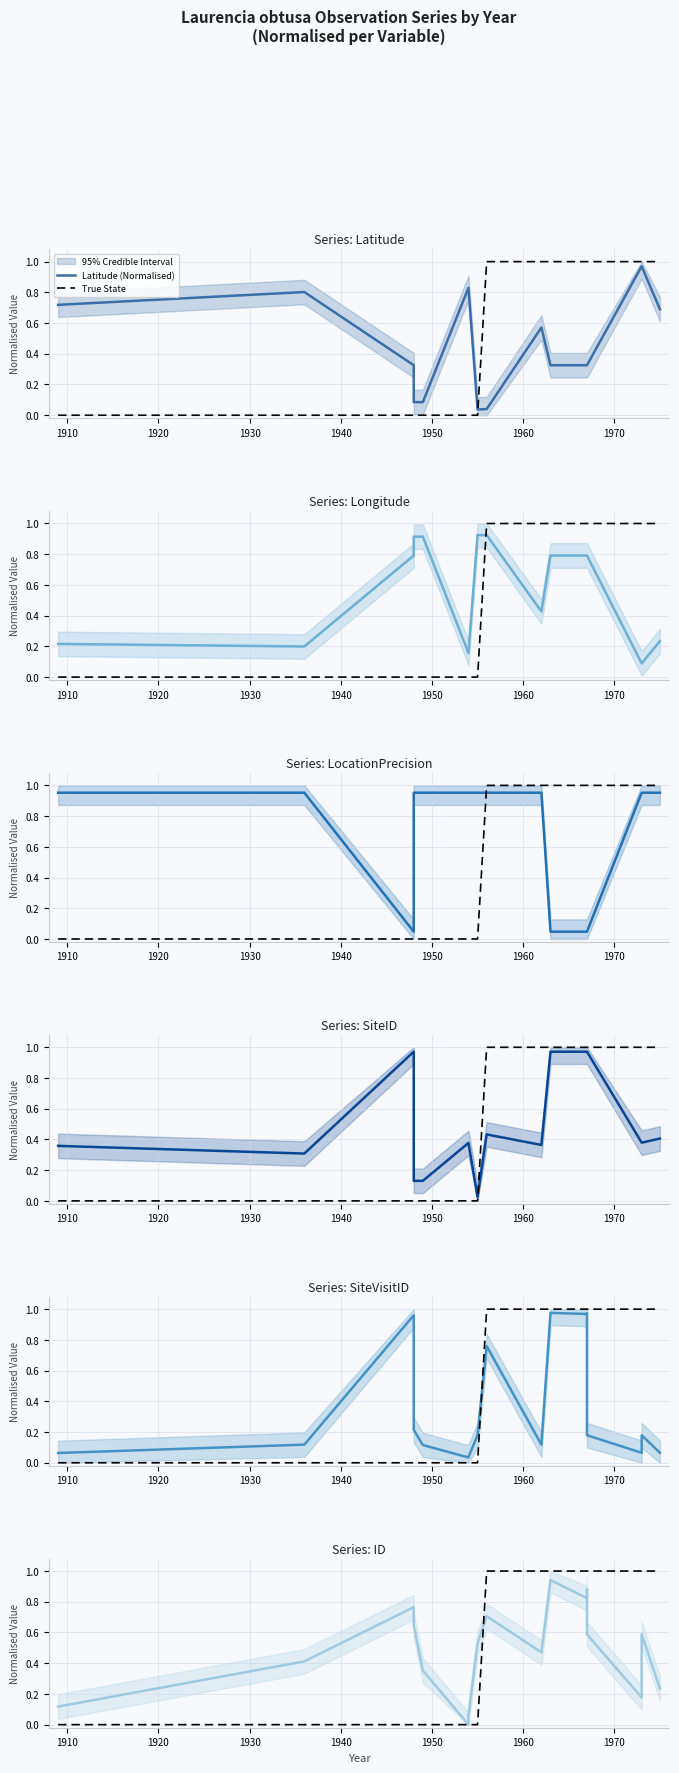

At which category is the sum across all series the highest?

1963